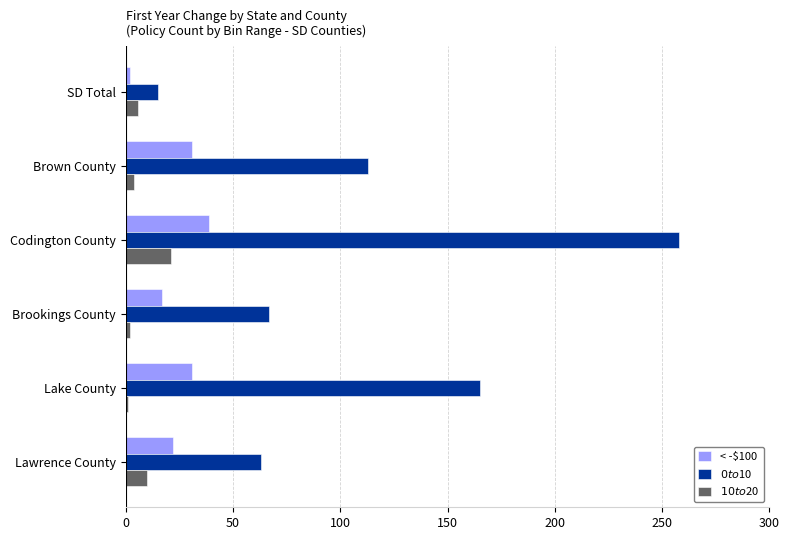

What is the difference between the < -$100 values at Codington County and Lawrence County?

17